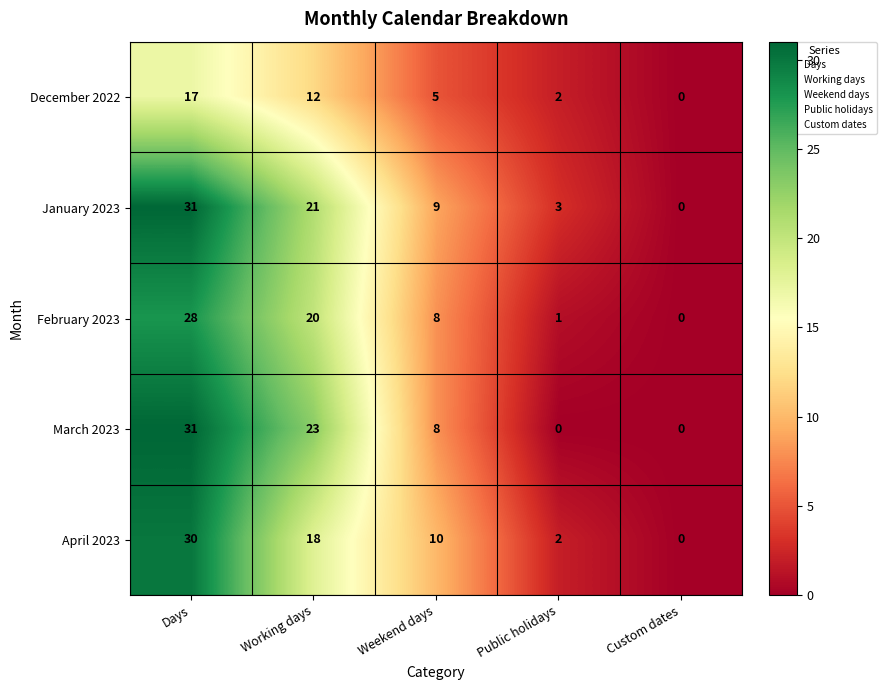

At which label does February 2023 first exceed 8?

Days